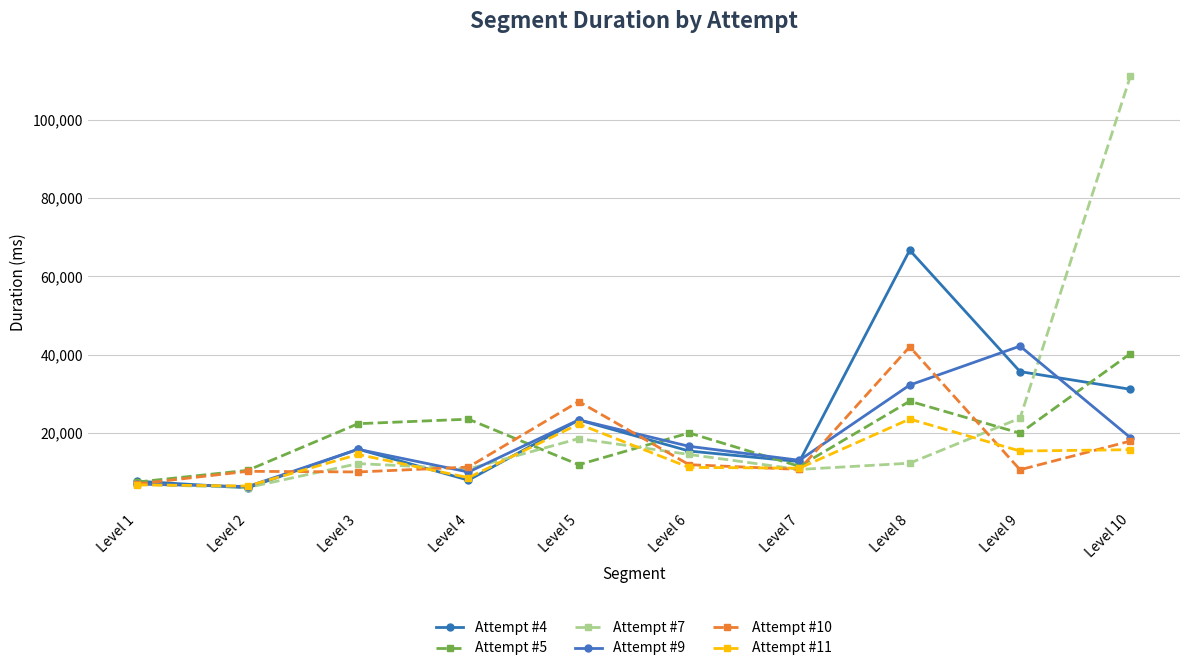

The Attempt #11 series shows 2332 at Level 4. True or false?

False